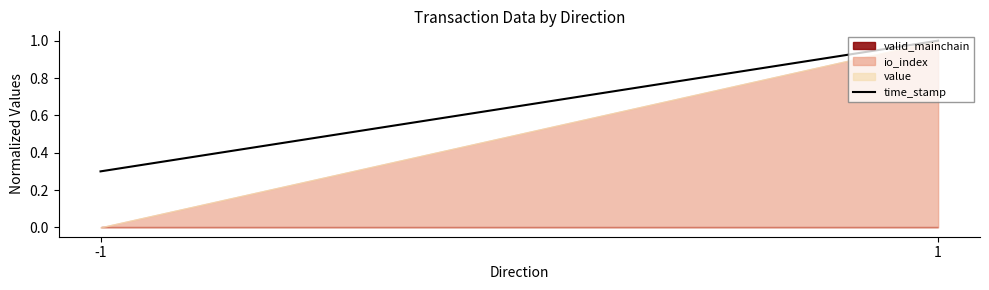

Does the chart have visible grid lines?

No